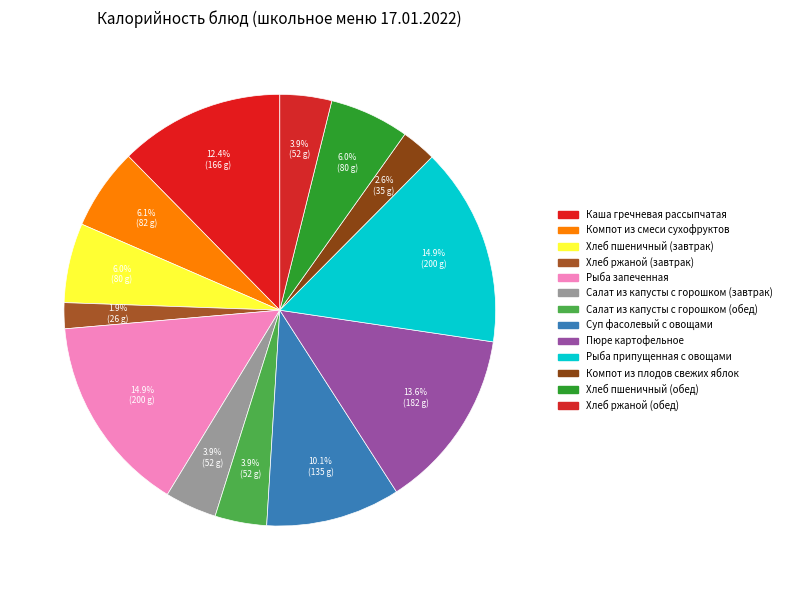

Which category has the smallest portion of the pie?

Хлеб ржаной (завтрак)